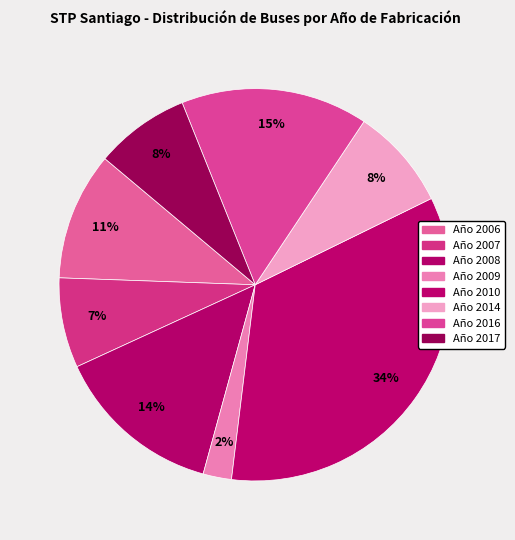

What is the largest slice in the pie chart?

Año 2010